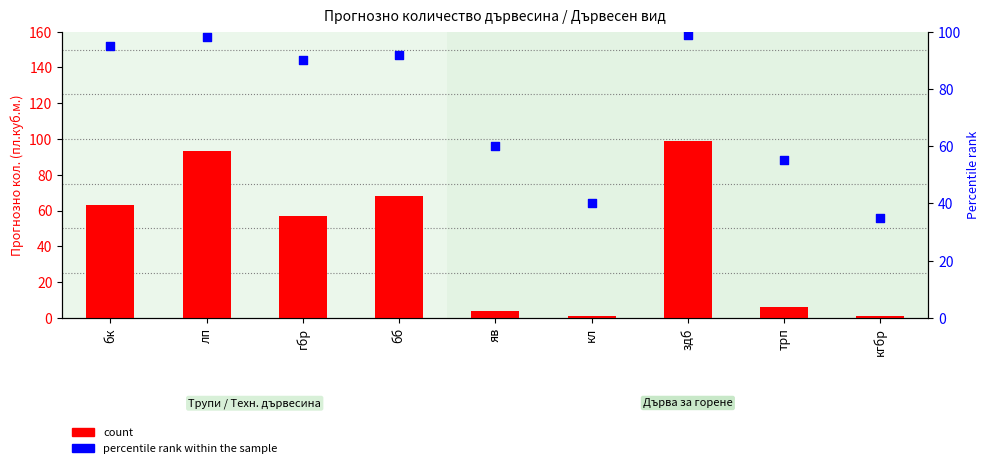

At which category is the sum across all series the highest?

здб